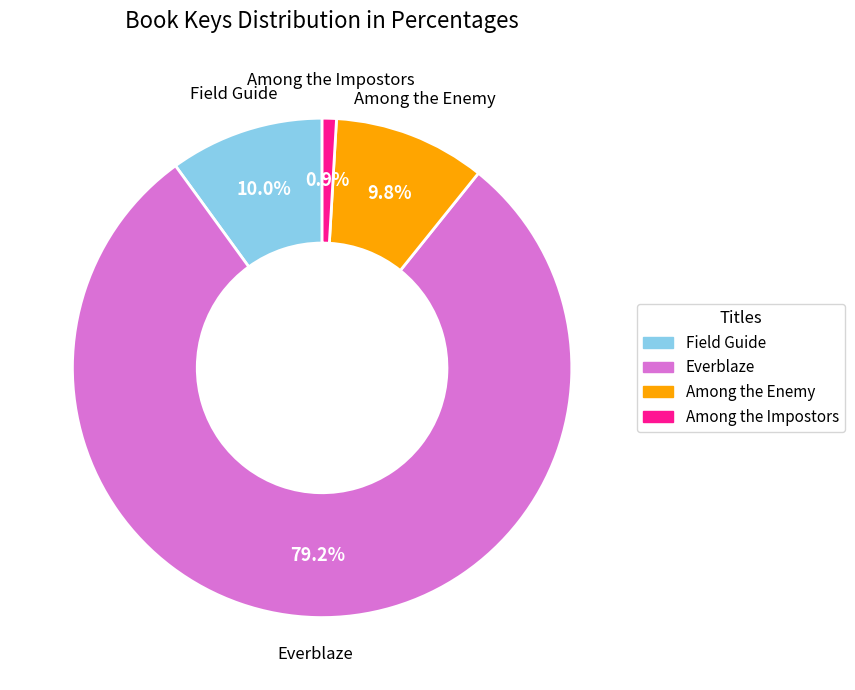

What is the smallest slice in the pie chart?

Among the Impostors